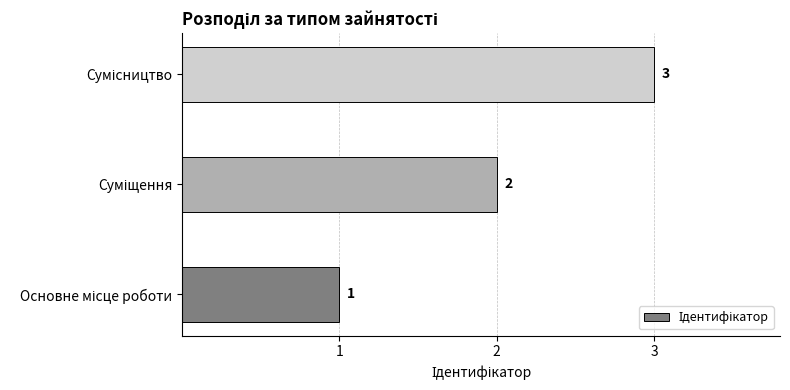

What is the maximum value shown in the chart?

3